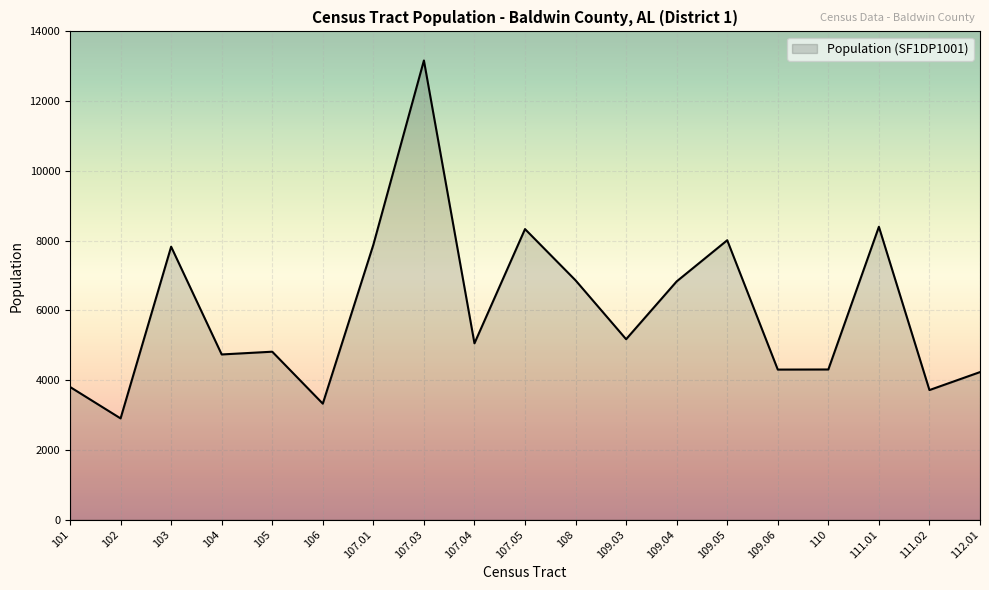

What is the maximum value shown in the chart?

13166